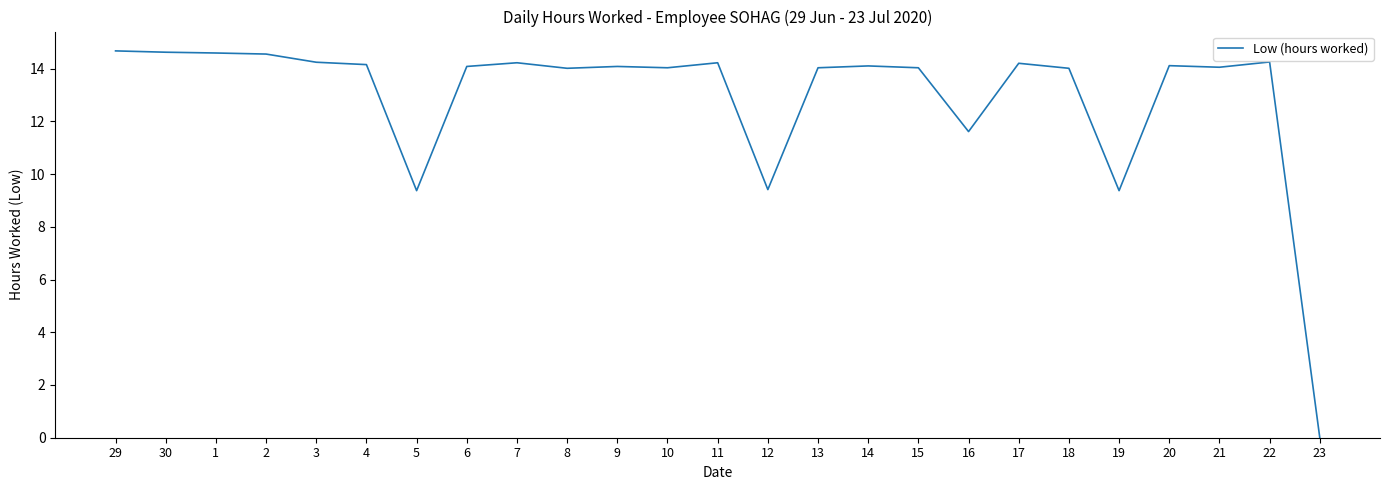

The value at 20 is 19.3. True or false?

False